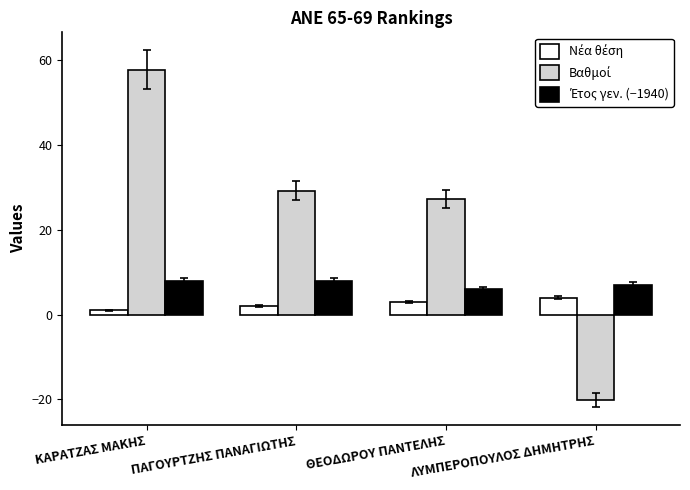

Which category has the highest value across all series?

ΚΑΡΑΤΖΑΣ ΜΑΚΗΣ